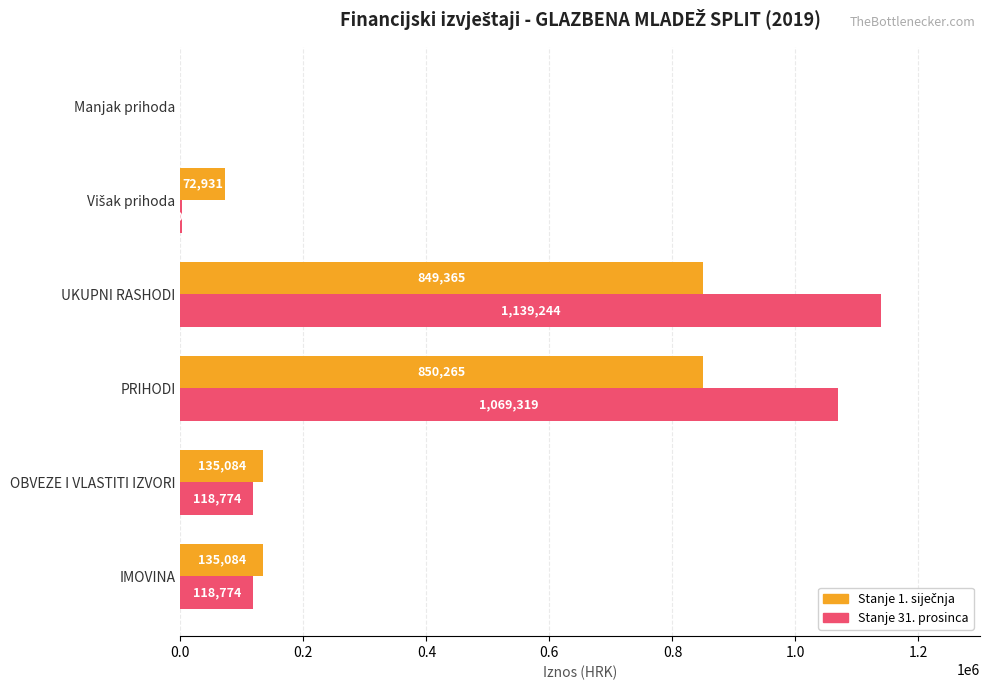

The value of Stanje 31. prosinca at IMOVINA is 33595. True or false?

False